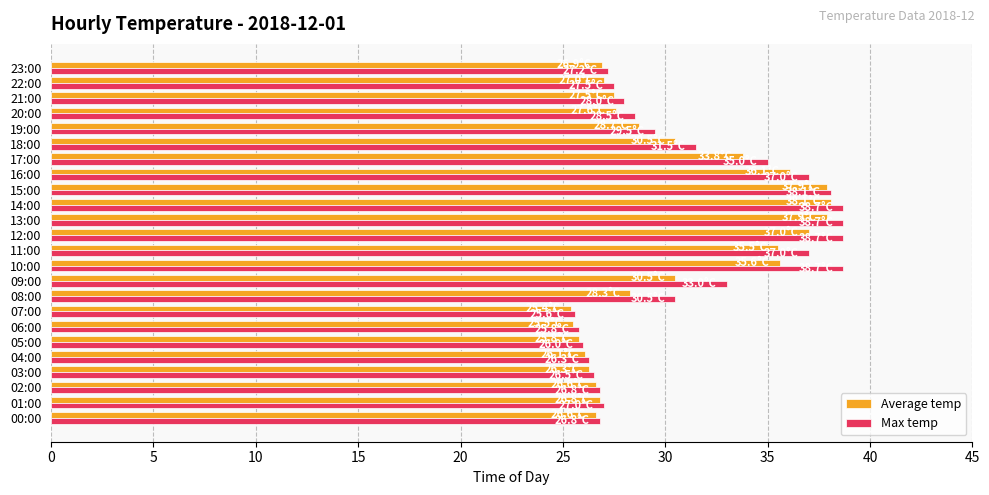

Is it true that Average temp equals 35.5 at 11:00?

True